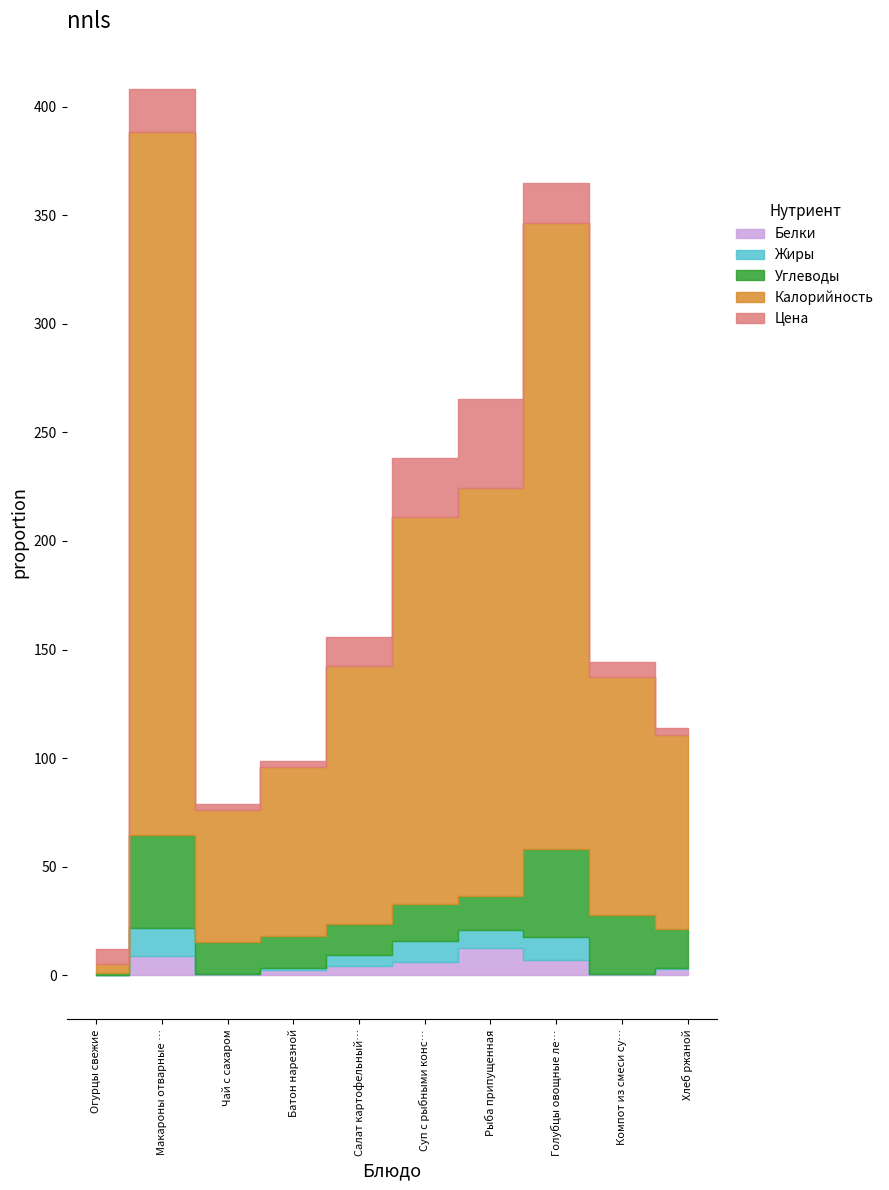

How many series are shown in this chart?

5